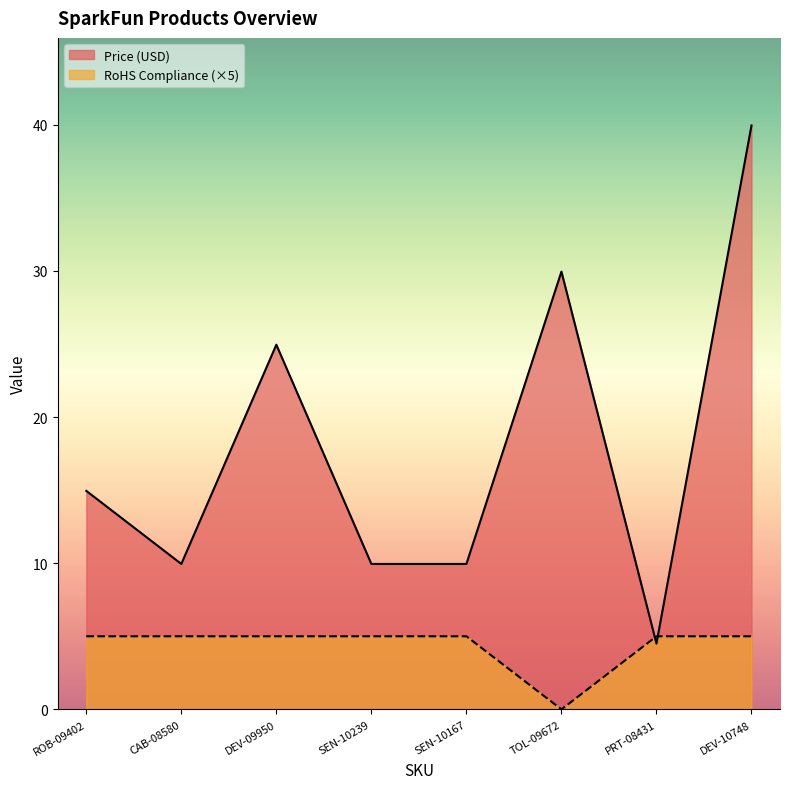

List the series in order of their overall mean, highest first.

Price (USD), RoHS Compliance (×5)